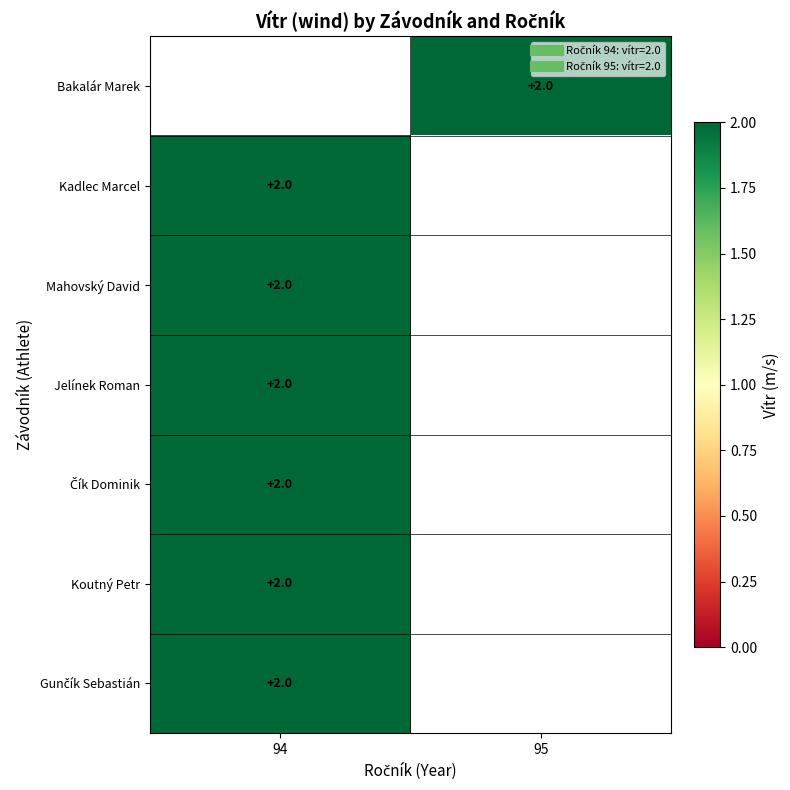

At which category is the sum across all series the highest?

94